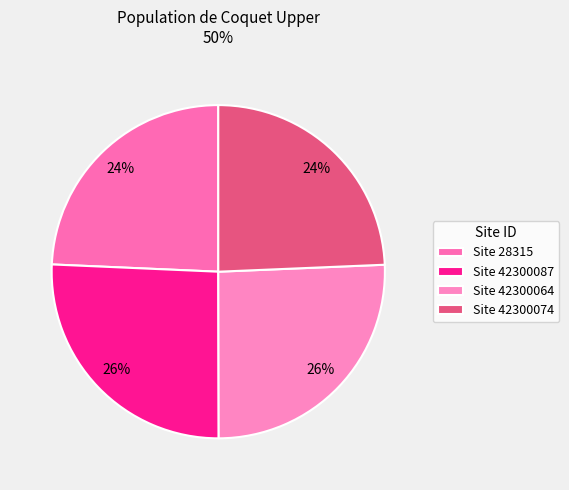

How many slices are in this pie chart?

4